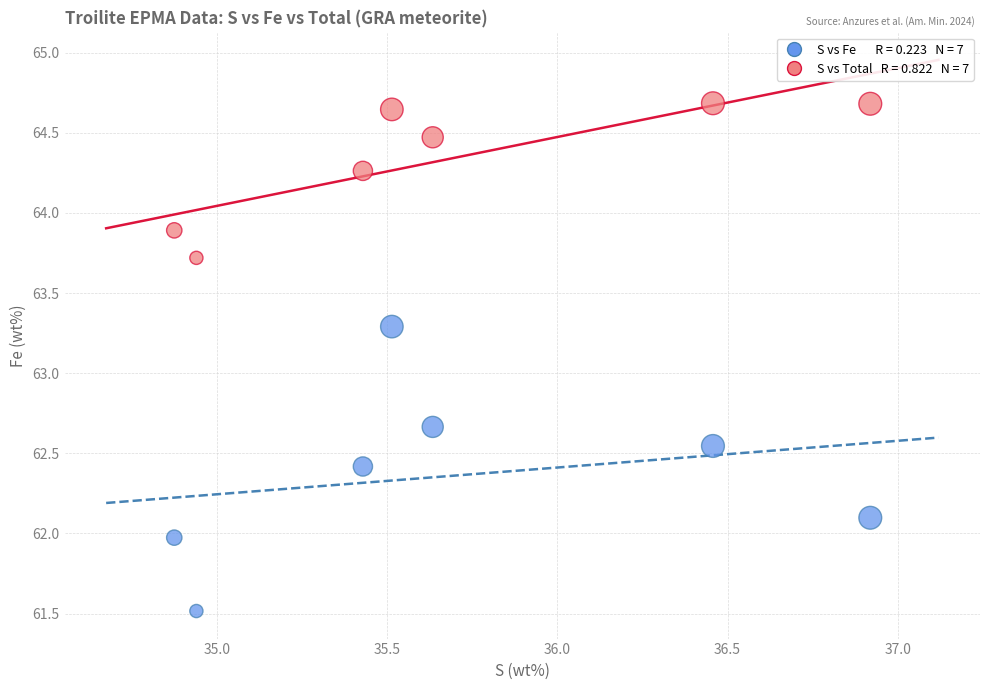

Across all data points, what is the range of X values (max minus min)?

2.0